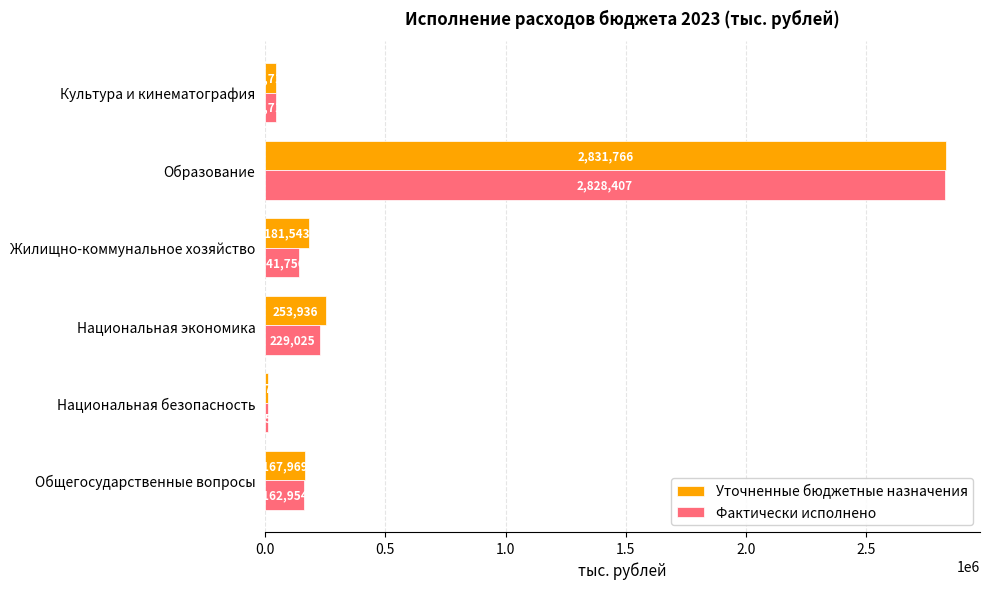

Which category has the highest value in the Фактически исполнено series?

Образование